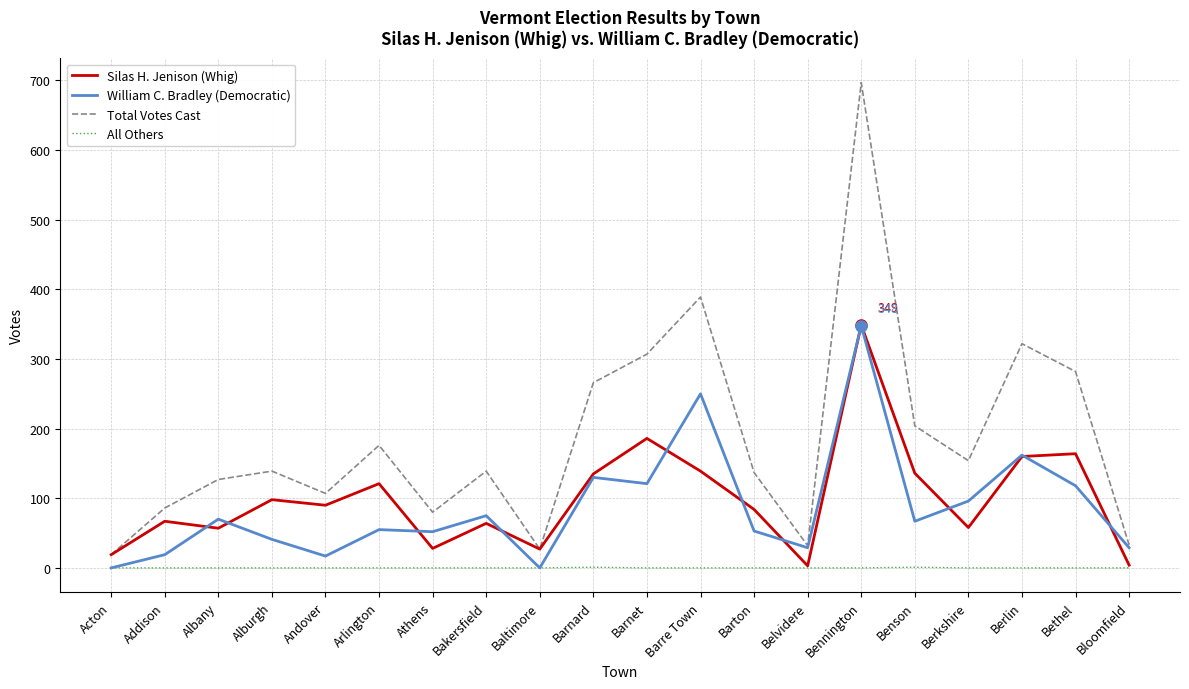

At which category is the sum across all series the highest?

Bennington